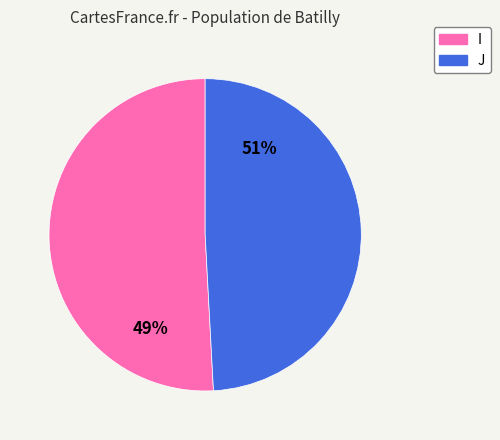

Count the number of slices in the pie.

2